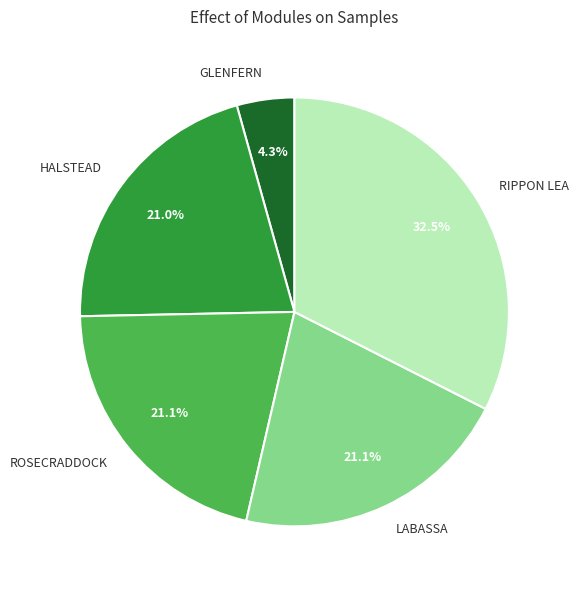

What is the ratio of the value at RIPPON LEA to the value at LABASSA?

1.5